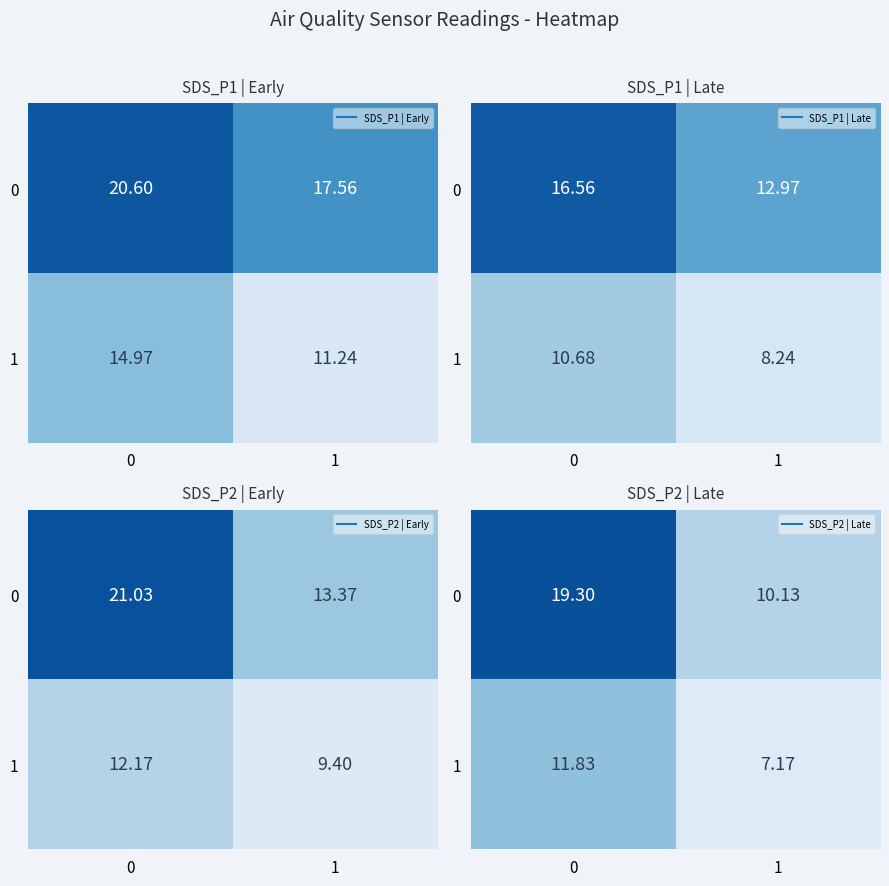

Rank the categories by 1 value from highest to lowest.

0, 1